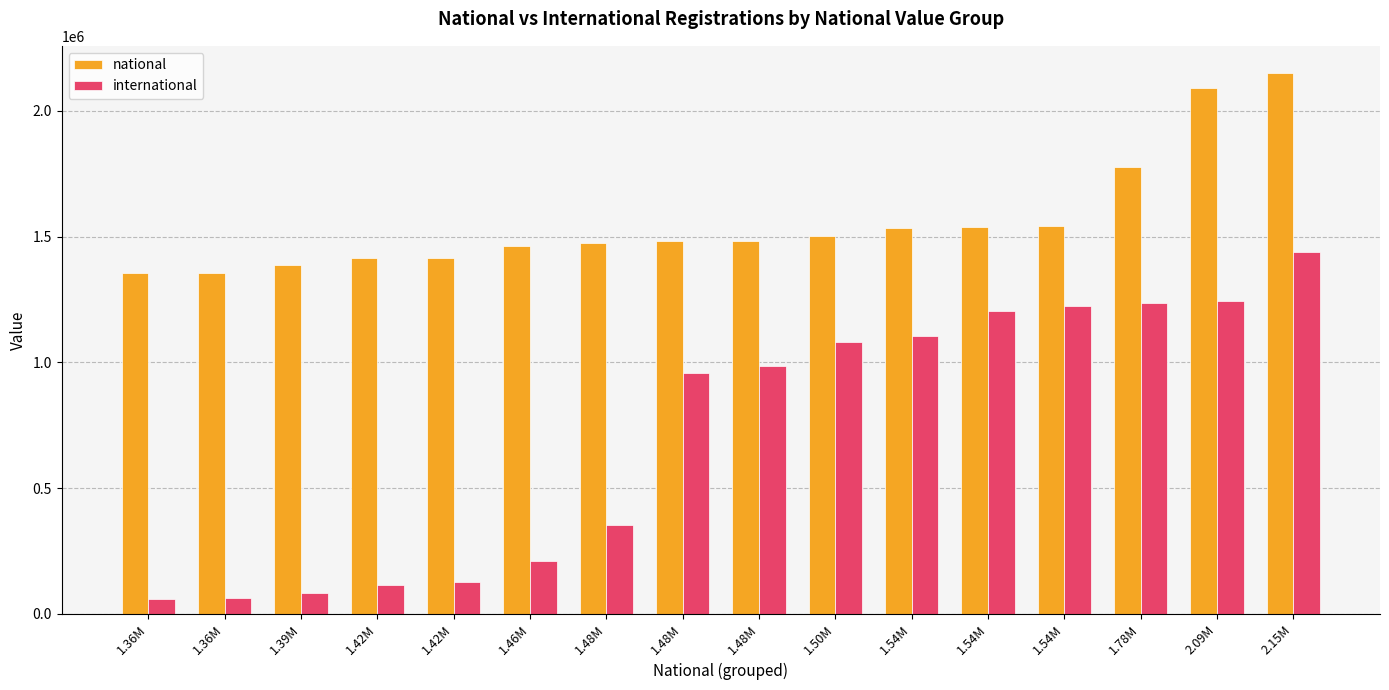

List the labels in order of international value, largest first.

2.15M, 2.09M, 1.78M, 1.54M, 1.54M, 1.54M, 1.50M, 1.48M, 1.48M, 1.48M, 1.46M, 1.42M, 1.42M, 1.39M, 1.36M, 1.36M